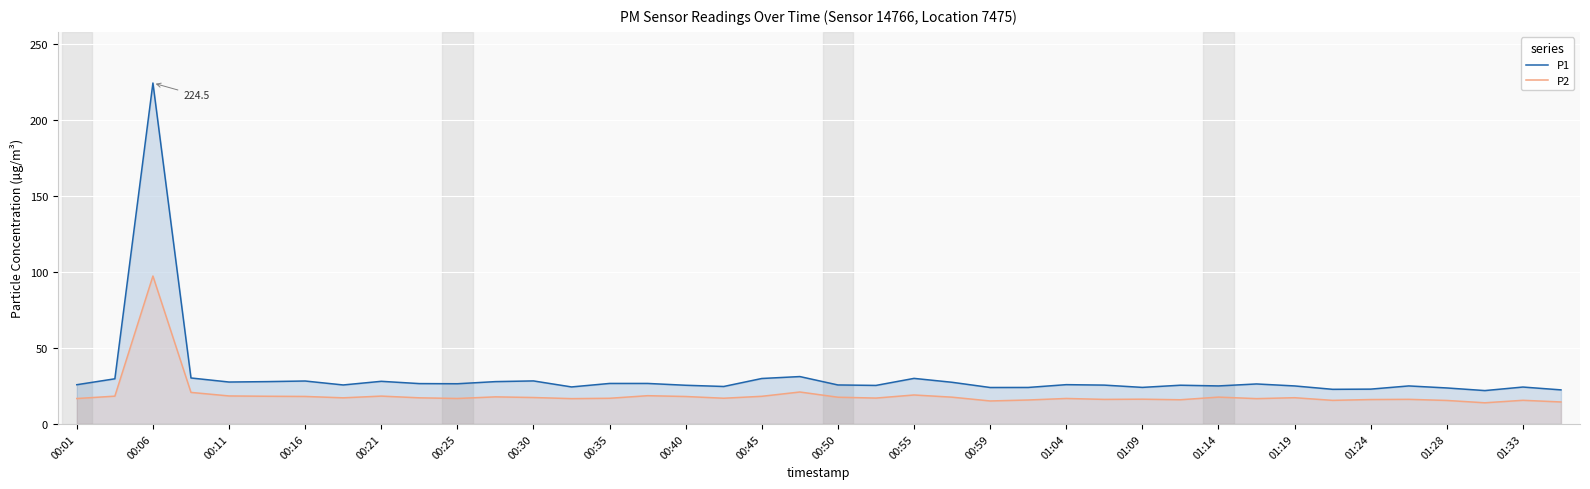

True or false: P1 has more than 2 interior local peaks.

True